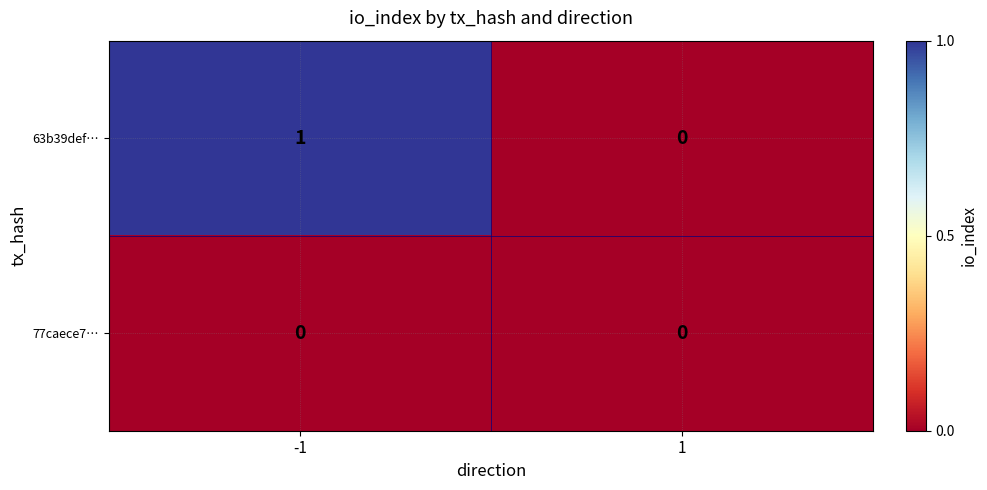

Reading right to left, list all the values displayed in this chart.

63b39def…: 0	1
77caece7…: 0	0